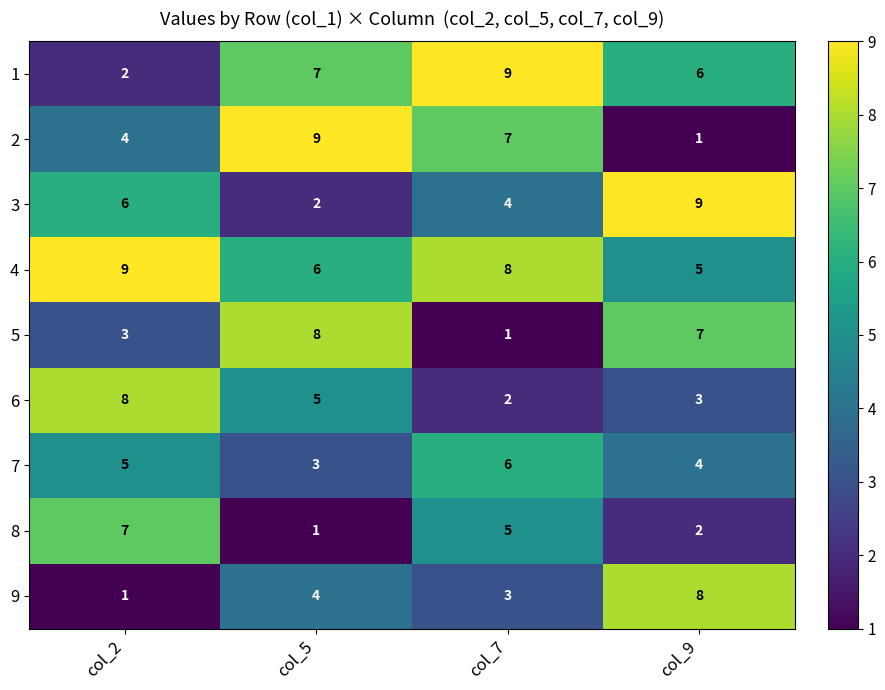

At how many categories does at least one series exceed 7?

4